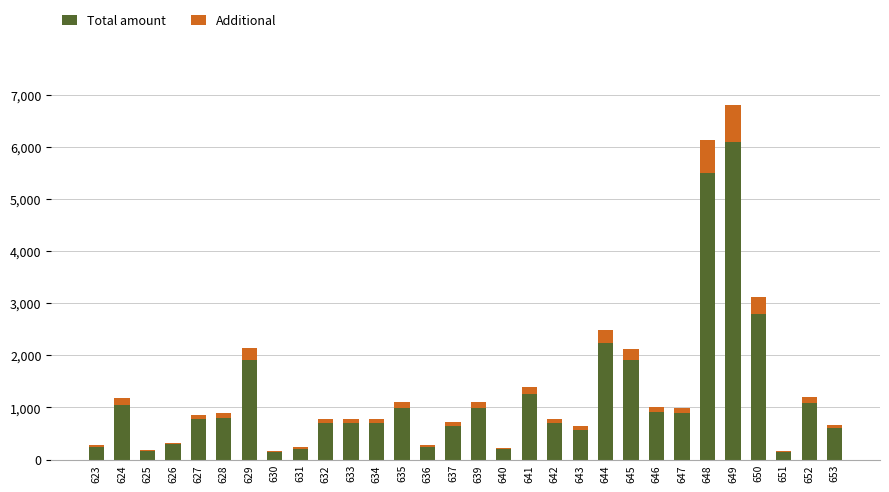

At which label does Total amount first exceed 773?

624